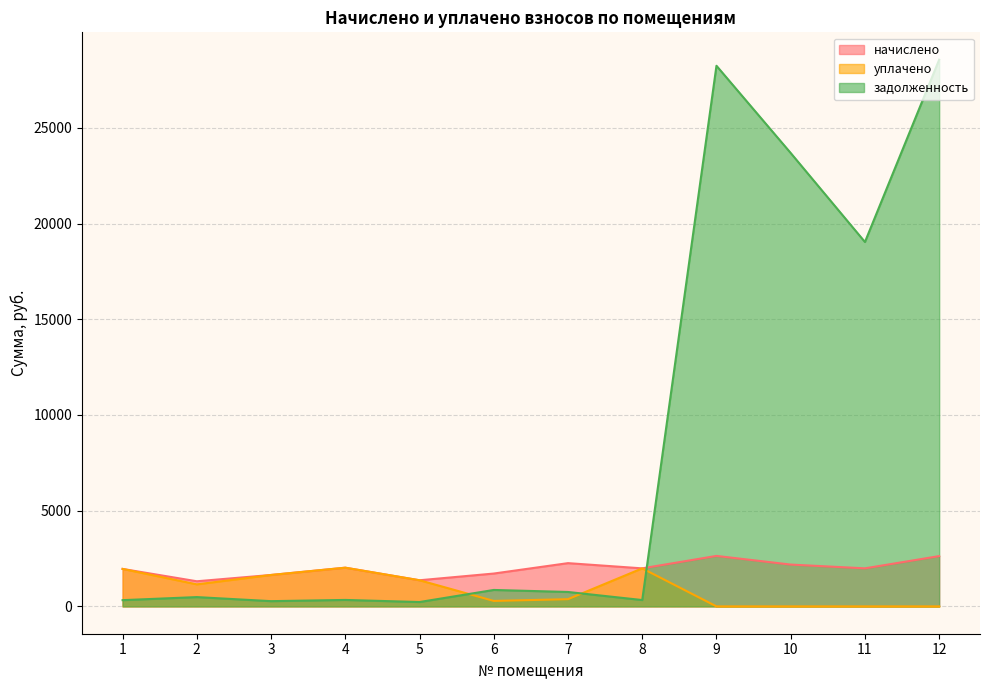

Reading left to right, transcribe all the data shown in this chart.

начислено: 1=1957.3	2=1312.1	3=1641.2	4=2021.2	5=1364.9	6=1715.6	7=2259.1	8=1986.2	9=2636.5	10=2184.0	11=1987.5	12=2626.7
уплачено: 1=1957.3	2=1150.0	3=1641.2	4=2021.2	5=1364.8	6=285.9	7=376.5	8=1986.2	9=0.0	10=0.0	11=0.0	12=0.0
задолженность: 1=325.5	2=485.7	3=273.5	4=336.9	5=227.8	6=858.6	7=753.0	8=331.0	9=28239.6	10=23682.2	11=19034.2	12=28558.3